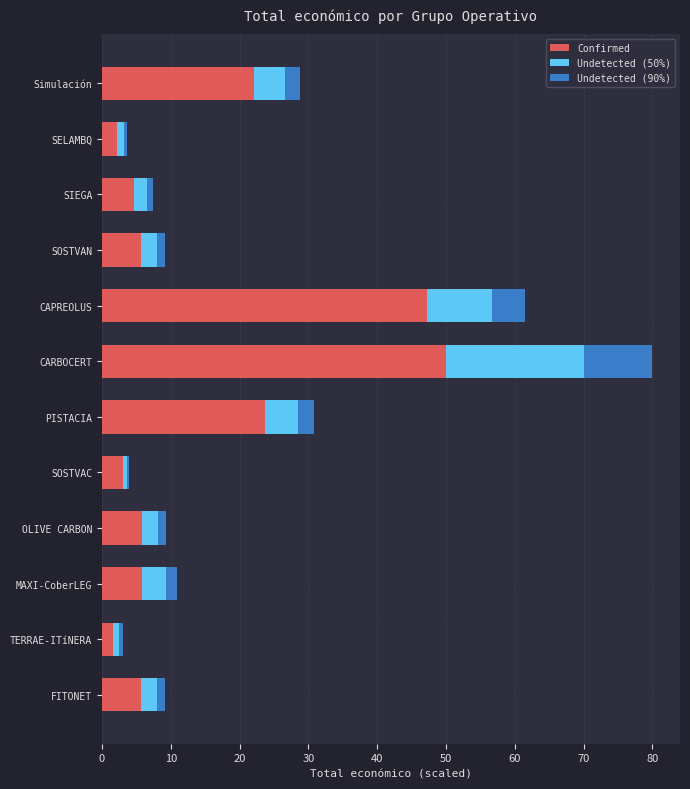

At which category is the sum across all series the highest?

CARBOCERT